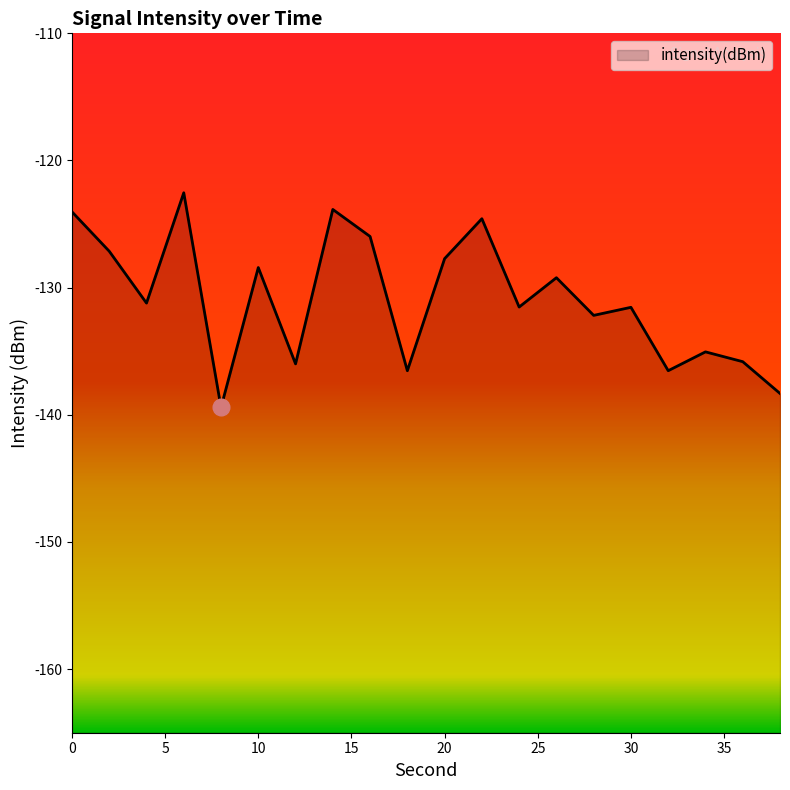

What is the approximate value at 14?

-123.8